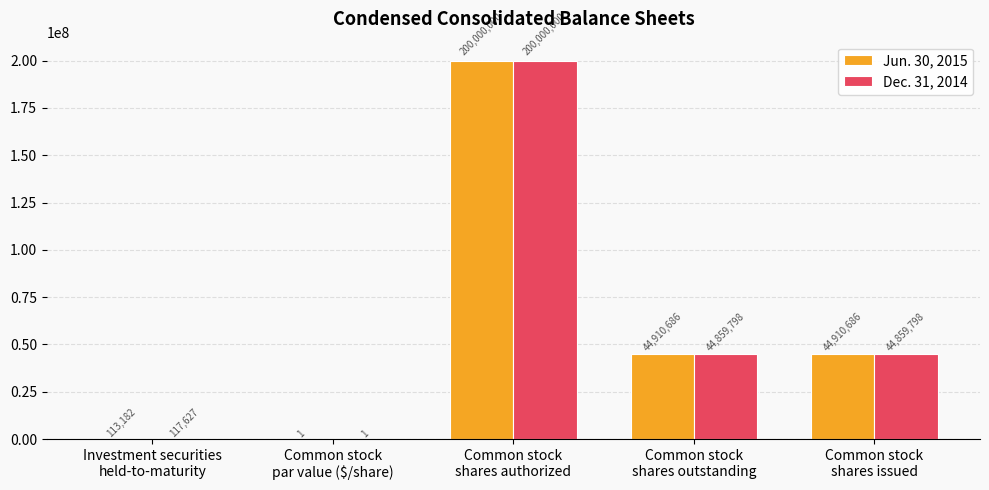

Which series has the largest total across all categories?

Jun. 30, 2015